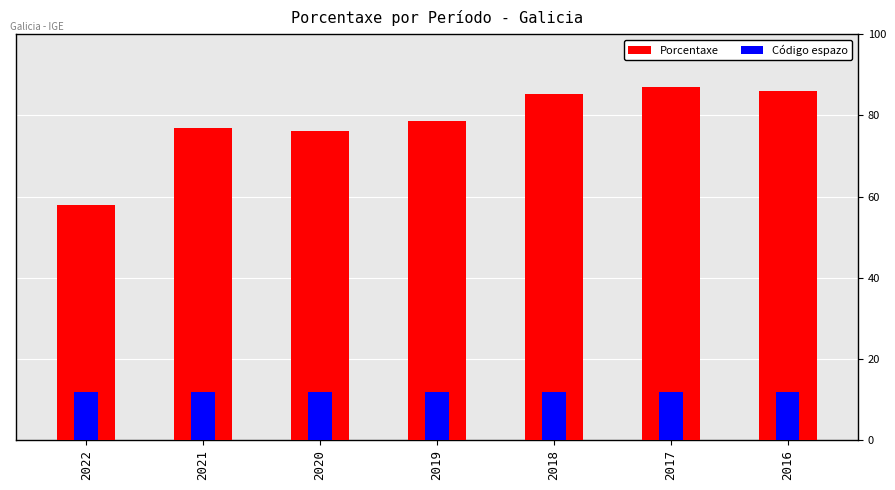

List the series in order of their peak value, lowest first.

Código espazo, Porcentaxe